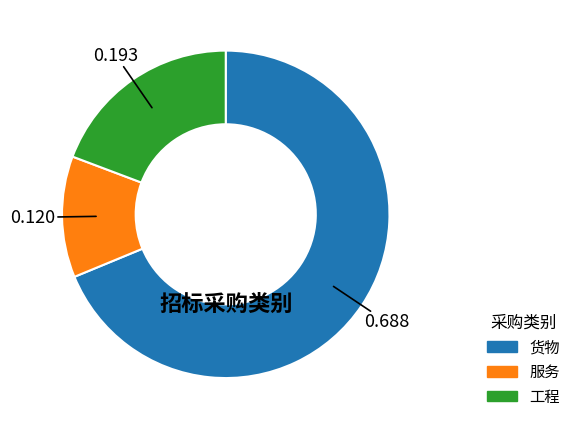

How many slices are in this pie chart?

3